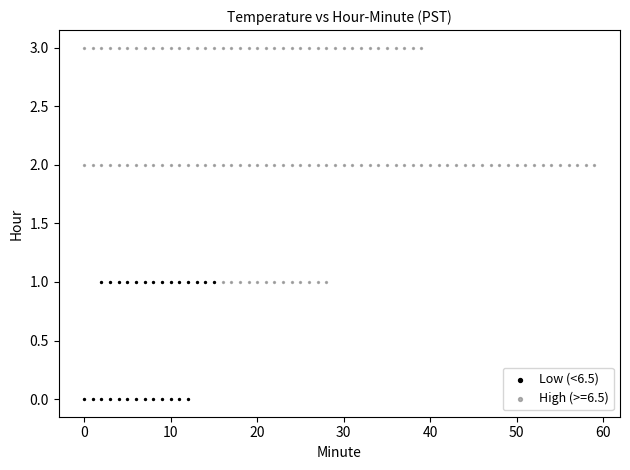

Which series reaches the maximum Y coordinate?

High (>=6.5)